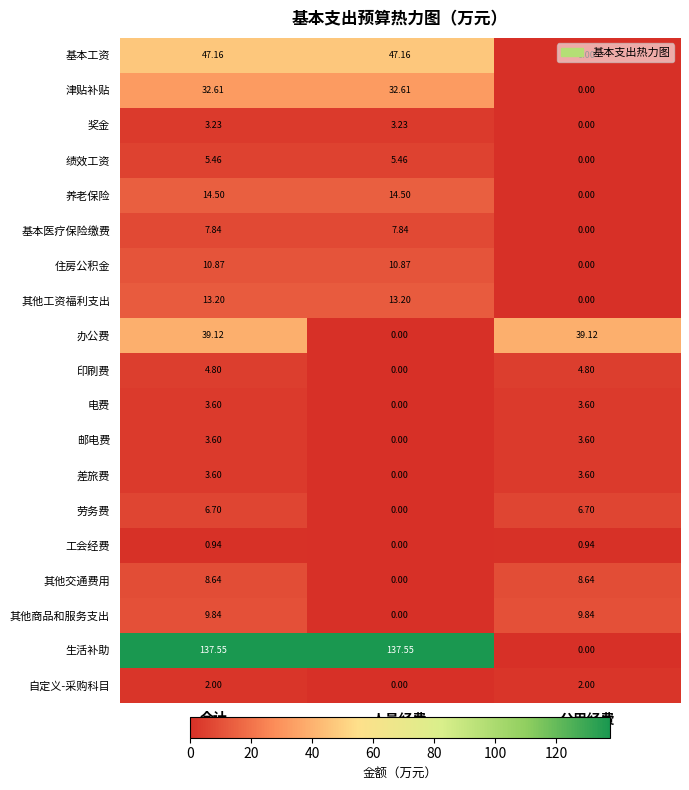

Between 合计 and 人员经费, which series saw the biggest shift?

办公费